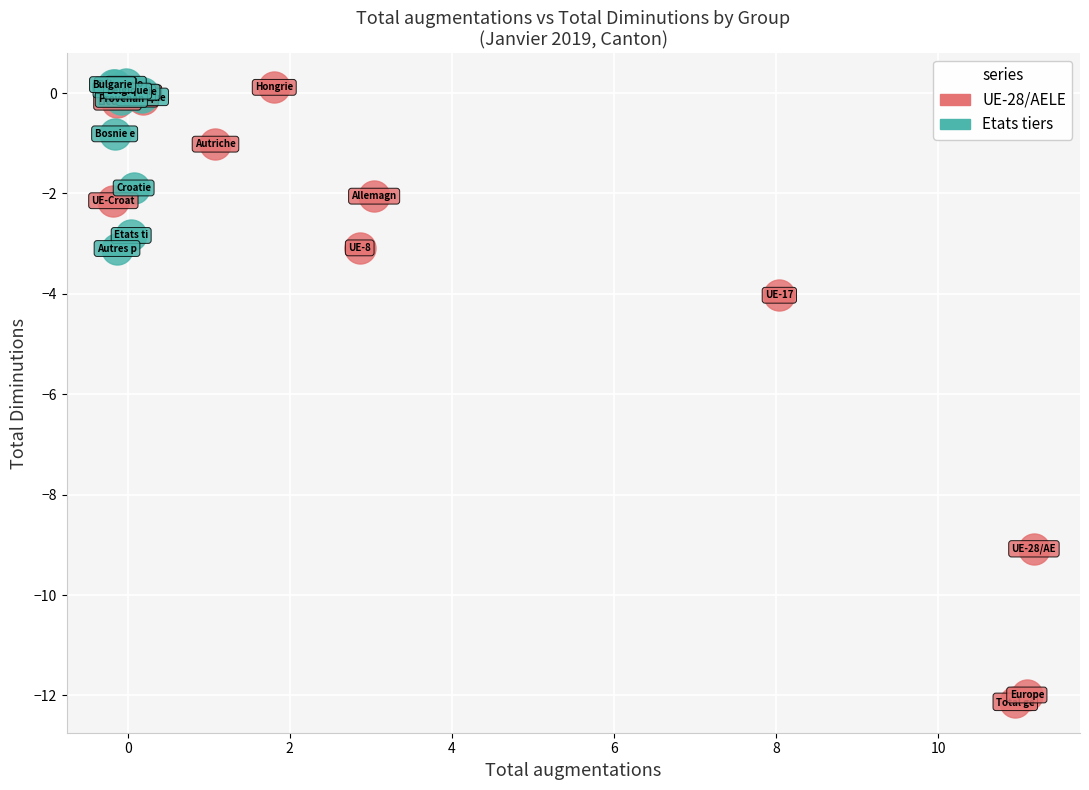

Which series reaches the minimum Y coordinate?

UE-28/AELE